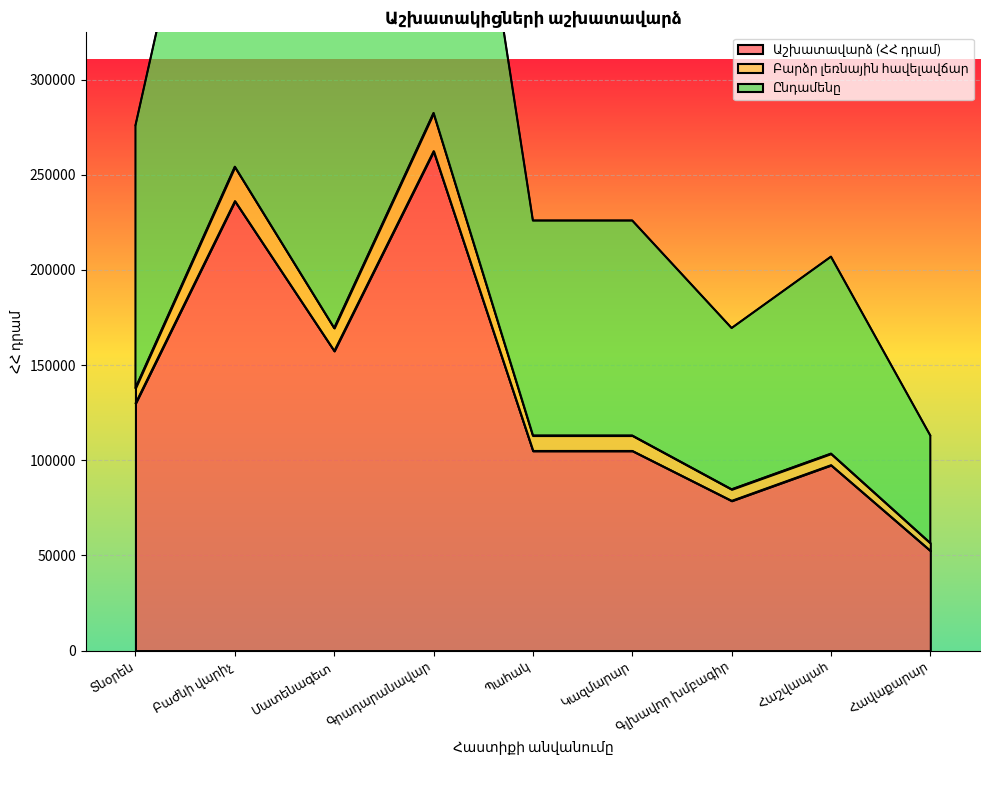

What position from the right is Պահակ?

5